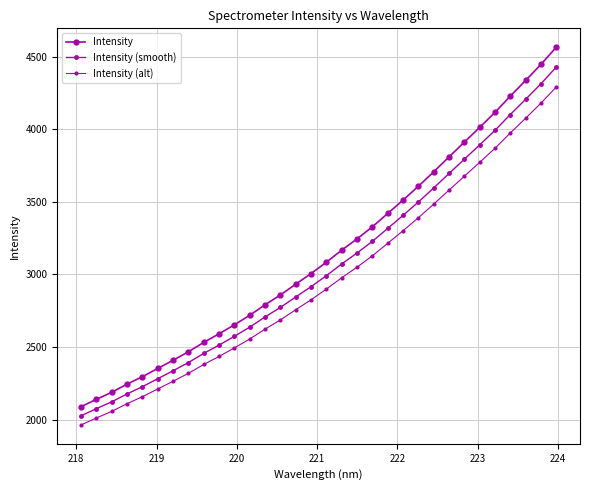

True or false: Intensity (alt) and Intensity intersect in this chart.

False